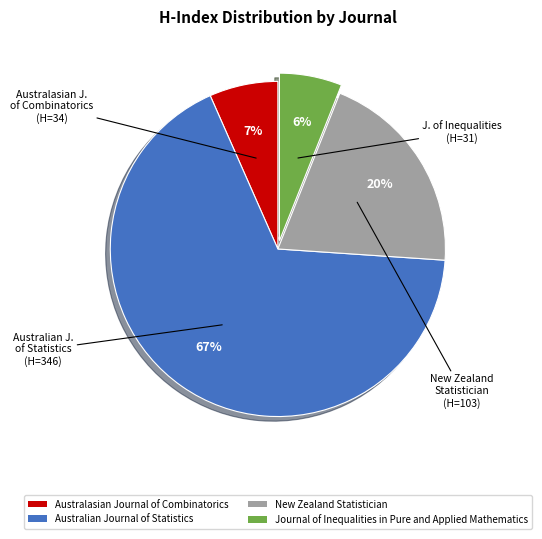

To the nearest percent, what is the difference between the largest and smallest slice percentages?

61%